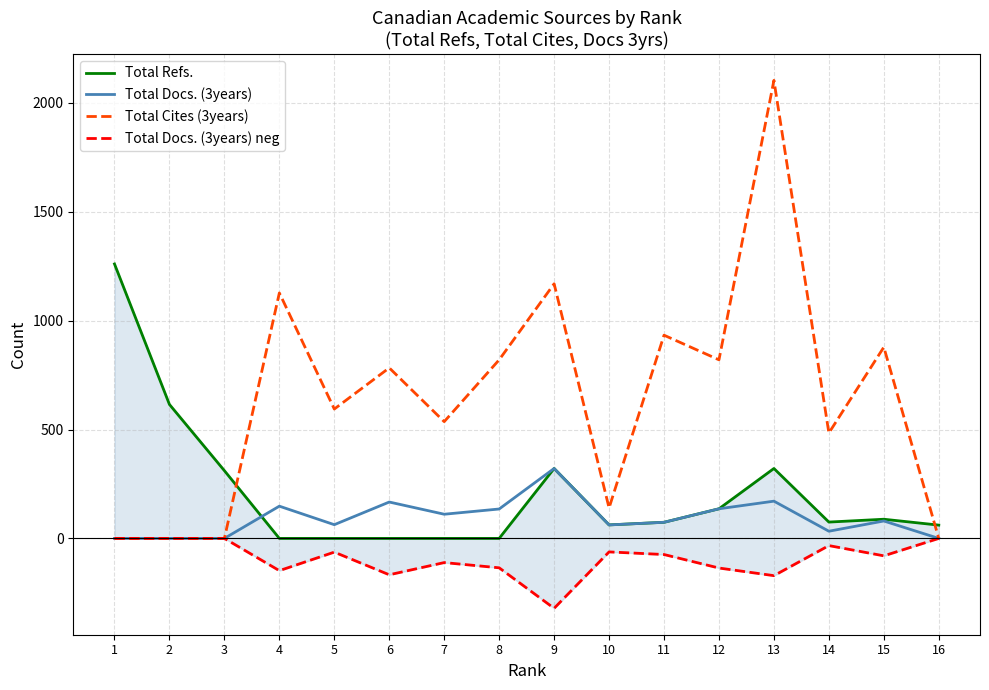

How many values in the Total Refs. series are below 75?

8